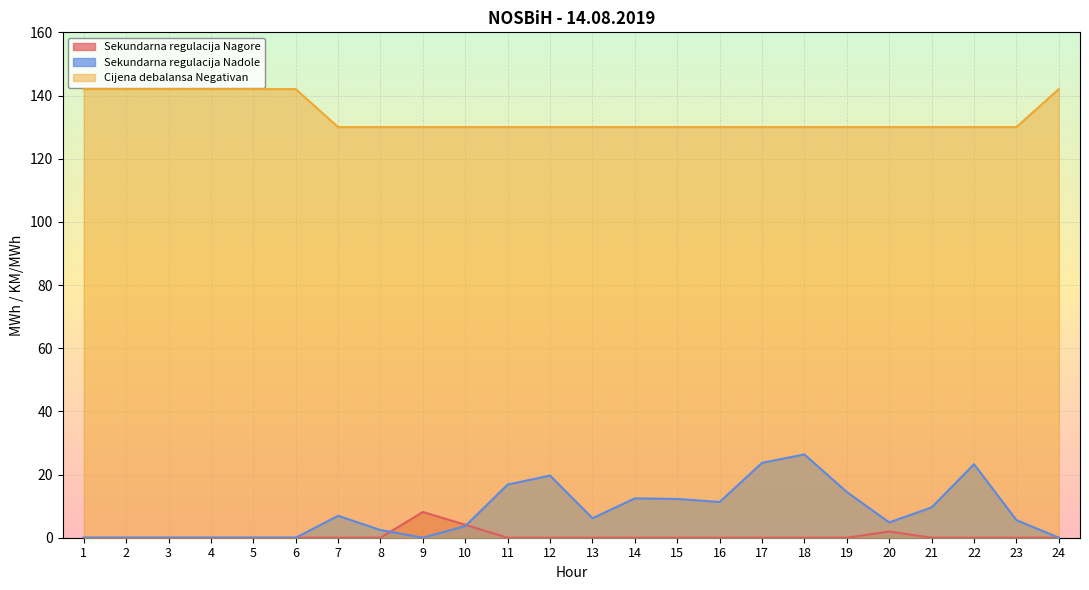

How many categories are shown in the chart?

24